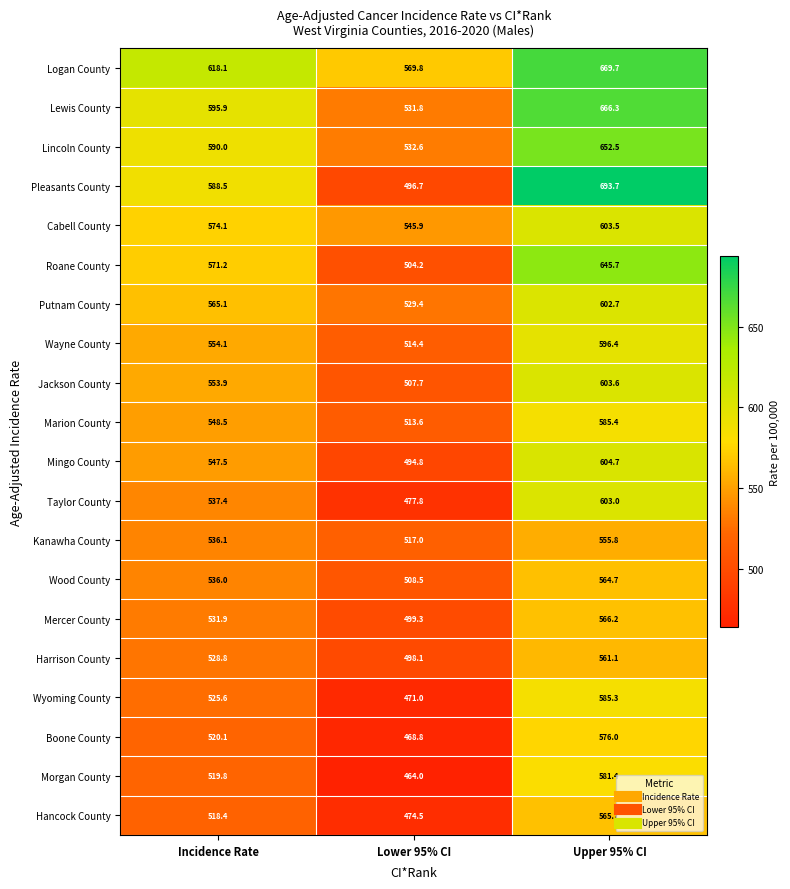

Is it true that Jackson County equals 742.0 at Incidence Rate?

False